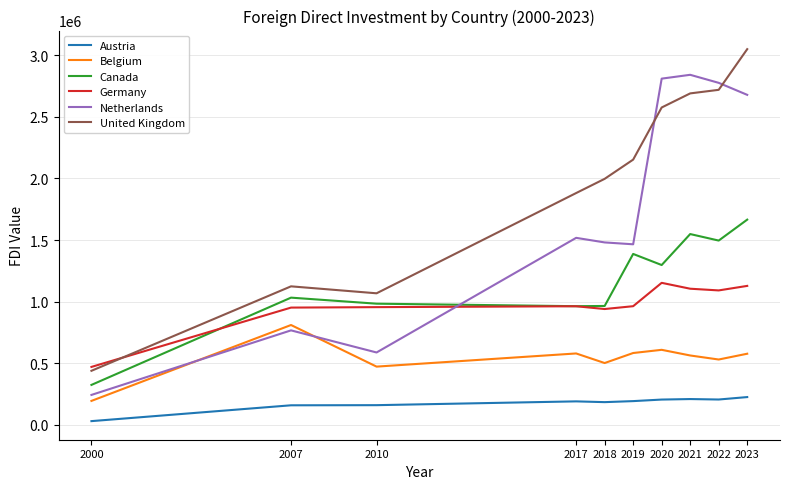

At 2021, list the series in order from largest to smallest.

Netherlands, United Kingdom, Canada, Germany, Belgium, Austria